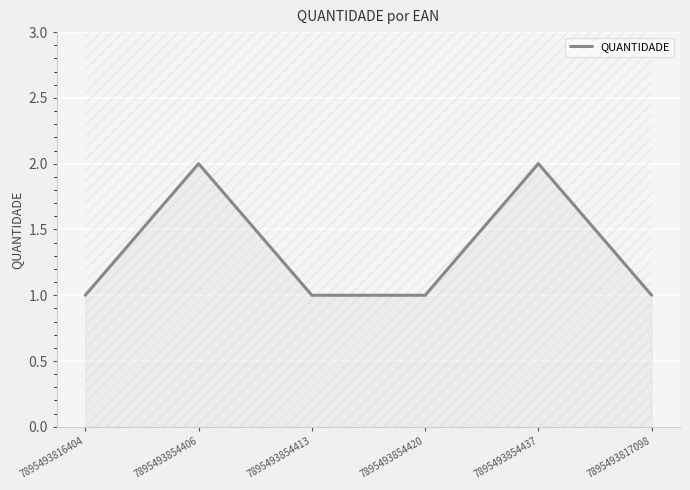

At which category does the data reach its first local peak?

7895493854406